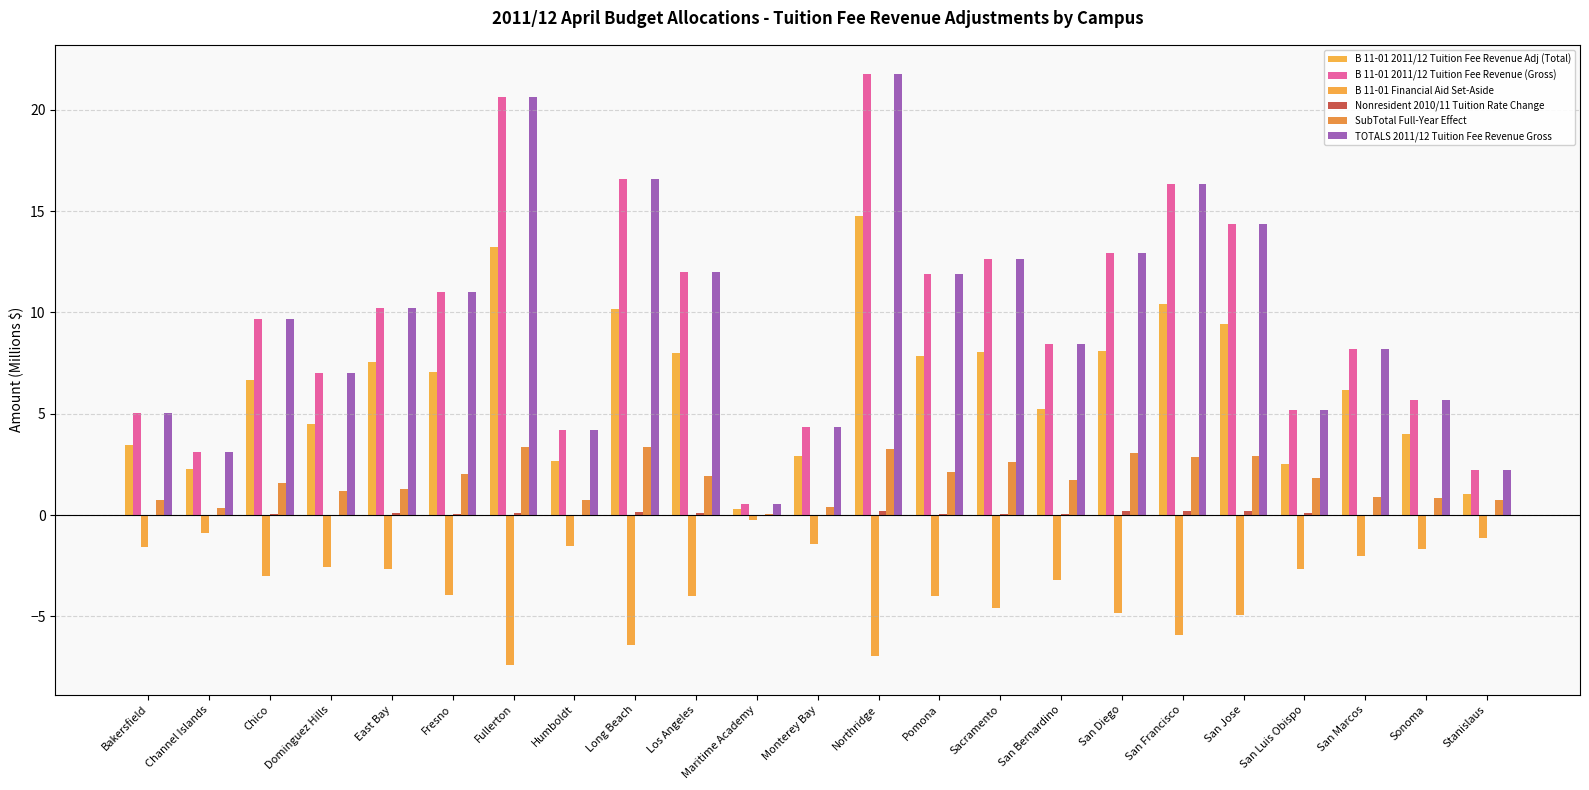

Does the chart contain stacked bars?

No